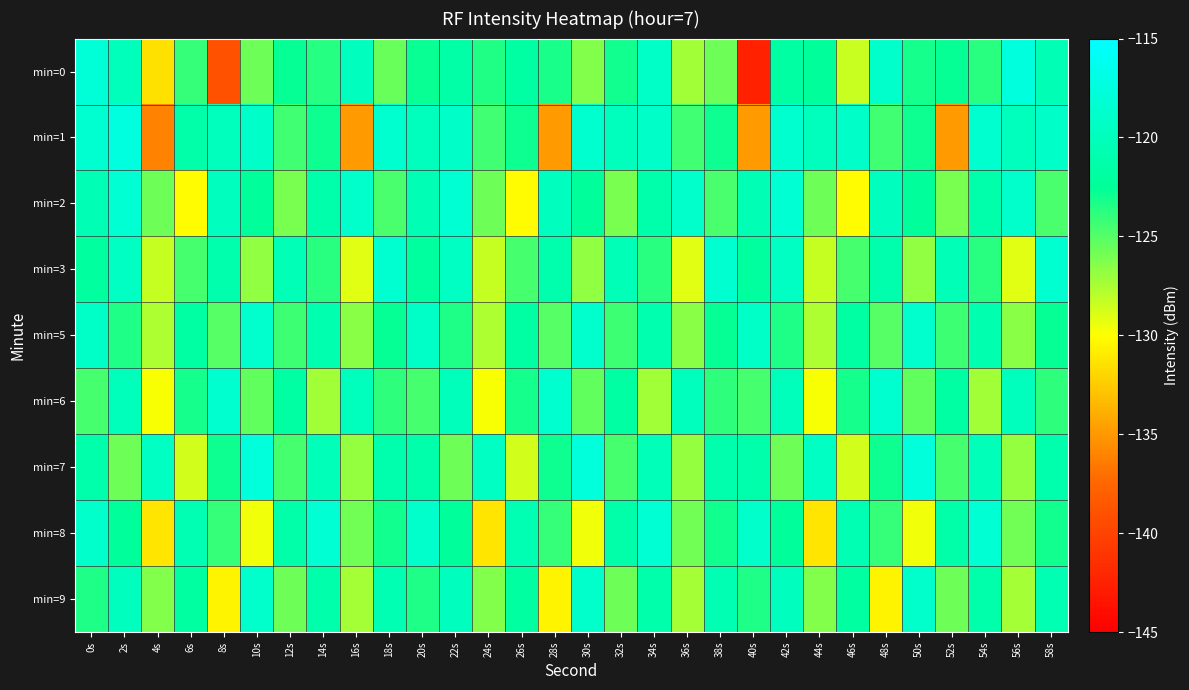

List the series in order of their peak value, lowest first.

min=9, min=5, min=6, min=3, min=2, min=8, min=7, min=0, min=1